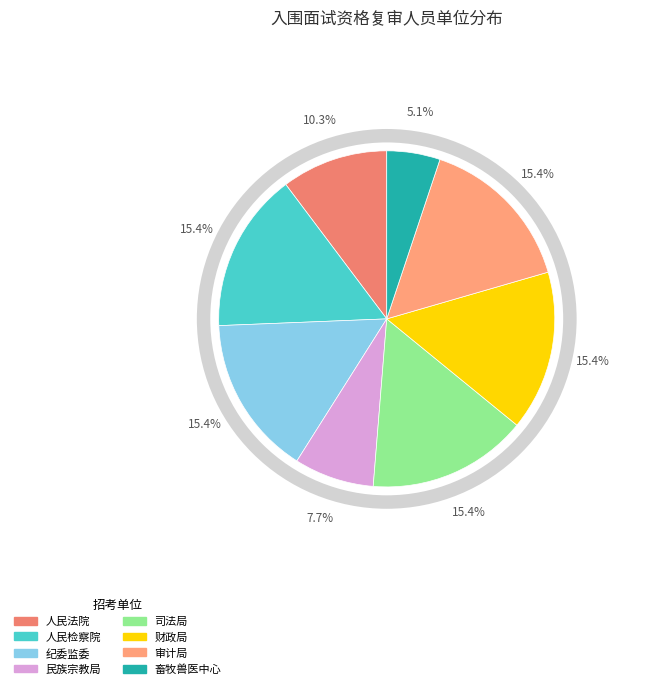

What percentage is the 景宁畲族自治县财政局 slice, to the nearest percent?

15%